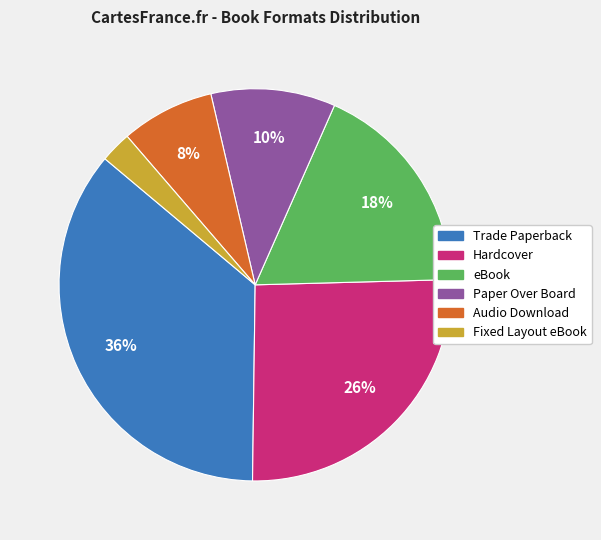

To the nearest percent, what is the difference between the Audio Download and eBook slice percentages?

10%